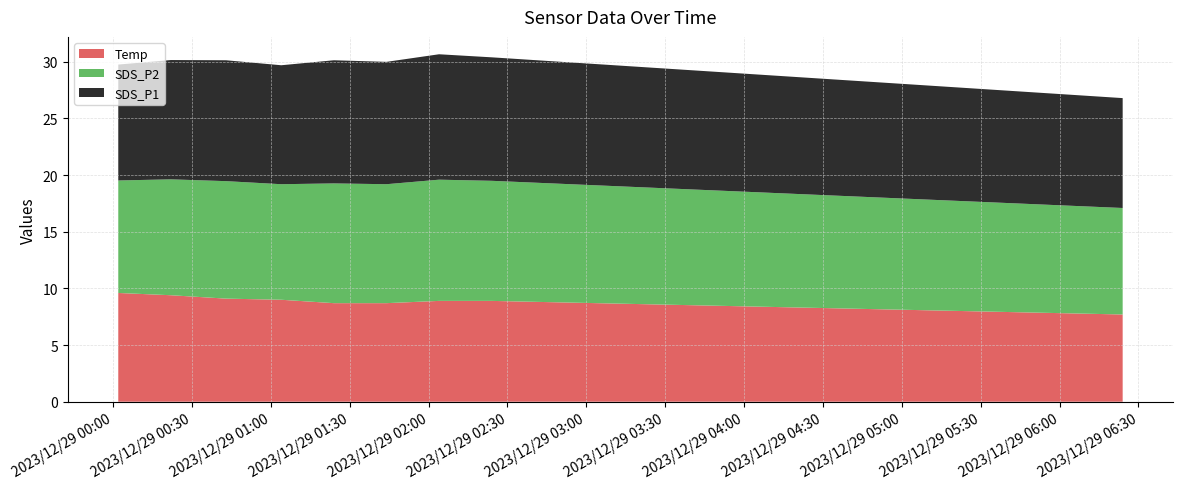

Reading left to right, list all the values displayed in this chart.

SDS_P1: 10.2	10.5	10.7	10.5	10.9	10.8	11.1	10.9	10.8	10.7	10.6	10.5	10.4	10.3	10.2	10.1	10.0	9.9	9.8	9.7
SDS_P2: 9.9	10.2	10.4	10.2	10.6	10.5	10.7	10.6	10.5	10.4	10.3	10.2	10.1	10.0	9.9	9.8	9.7	9.6	9.5	9.4
Temp: 9.6	9.4	9.1	9.0	8.7	8.7	8.9	8.9	8.8	8.7	8.6	8.5	8.4	8.3	8.2	8.1	8.0	7.9	7.8	7.7